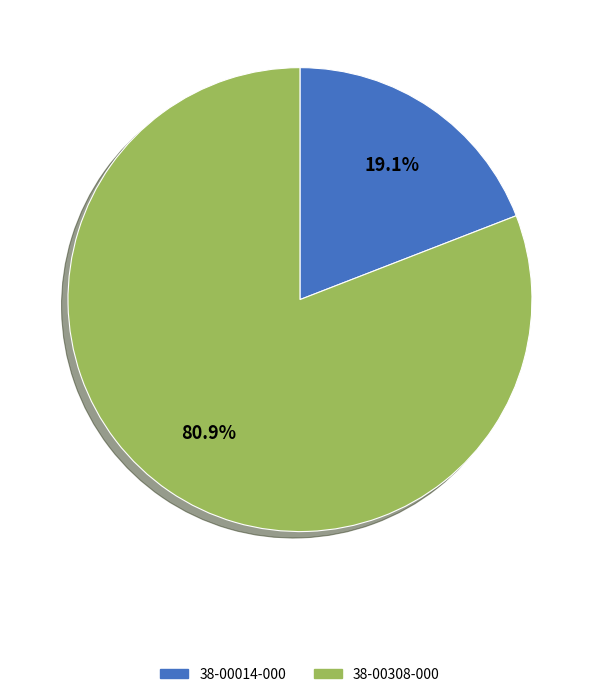

To the nearest percent, what percentage of the pie is 38-00308-000?

81%